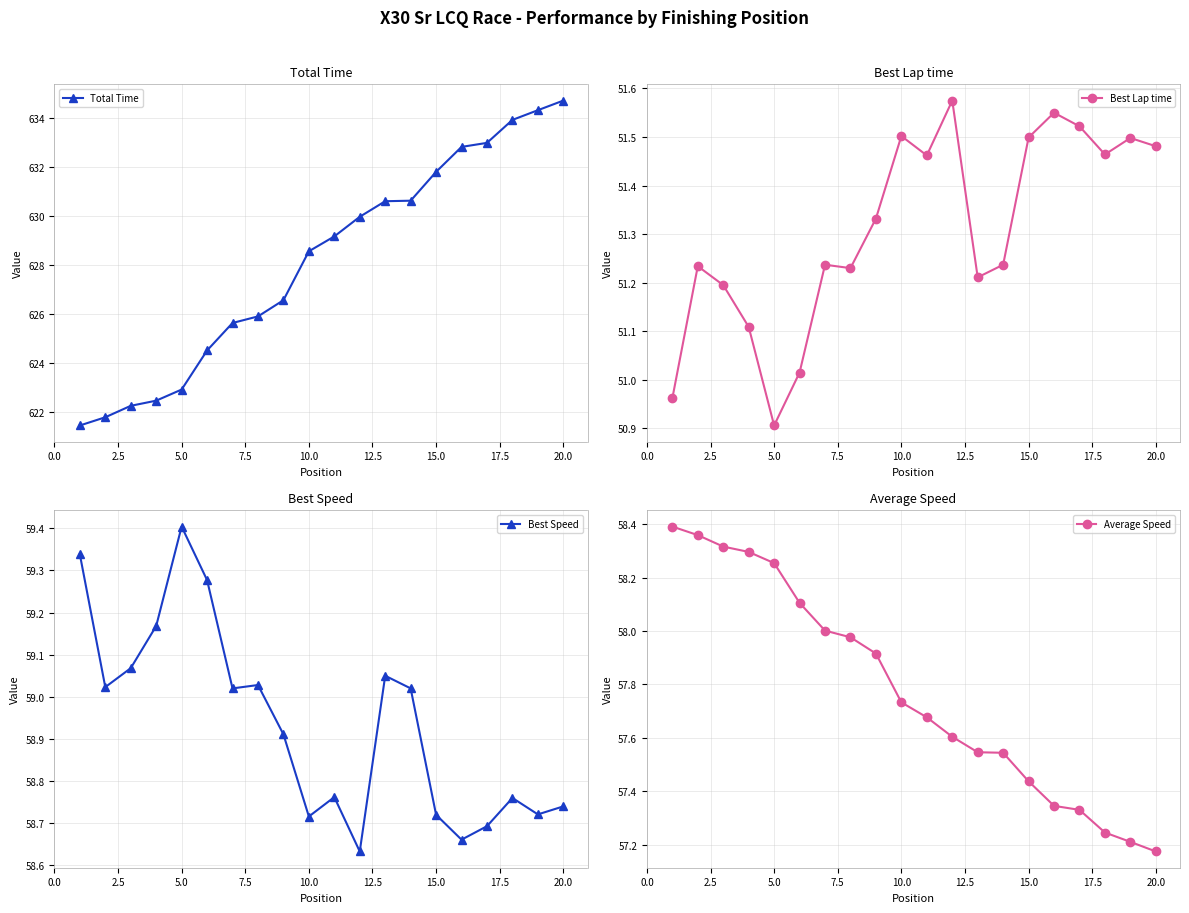

What is the value of the Average Speed point at the 18th from the left?

57.2